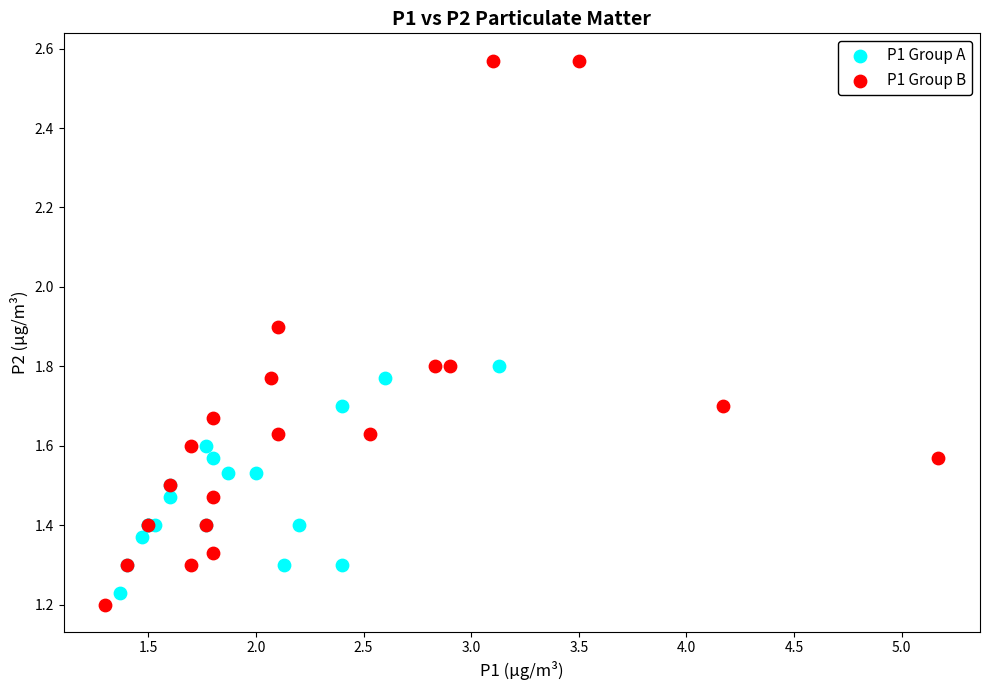

Which series contains the highest Y value?

P1 Group B